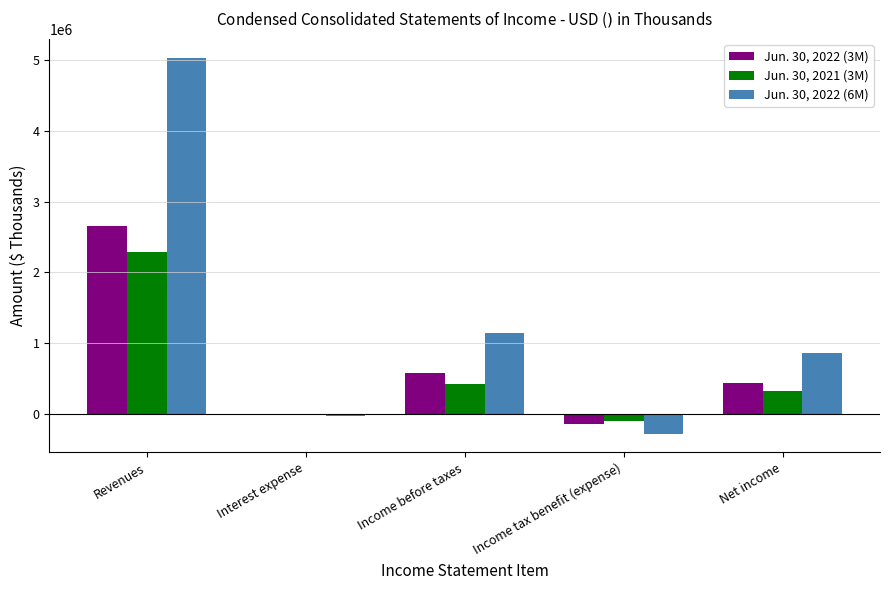

At which label does Jun. 30, 2022 (6M) first exceed 859414?

Revenues